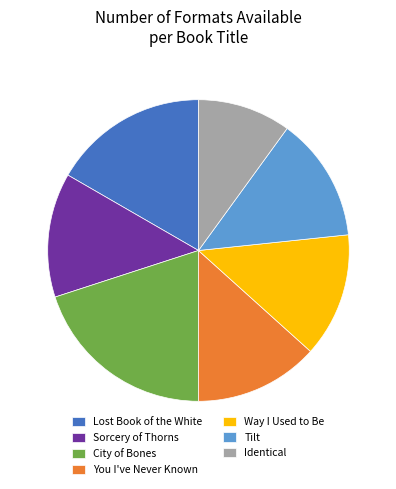

Is Sorcery of Thorns the majority of the pie?

No